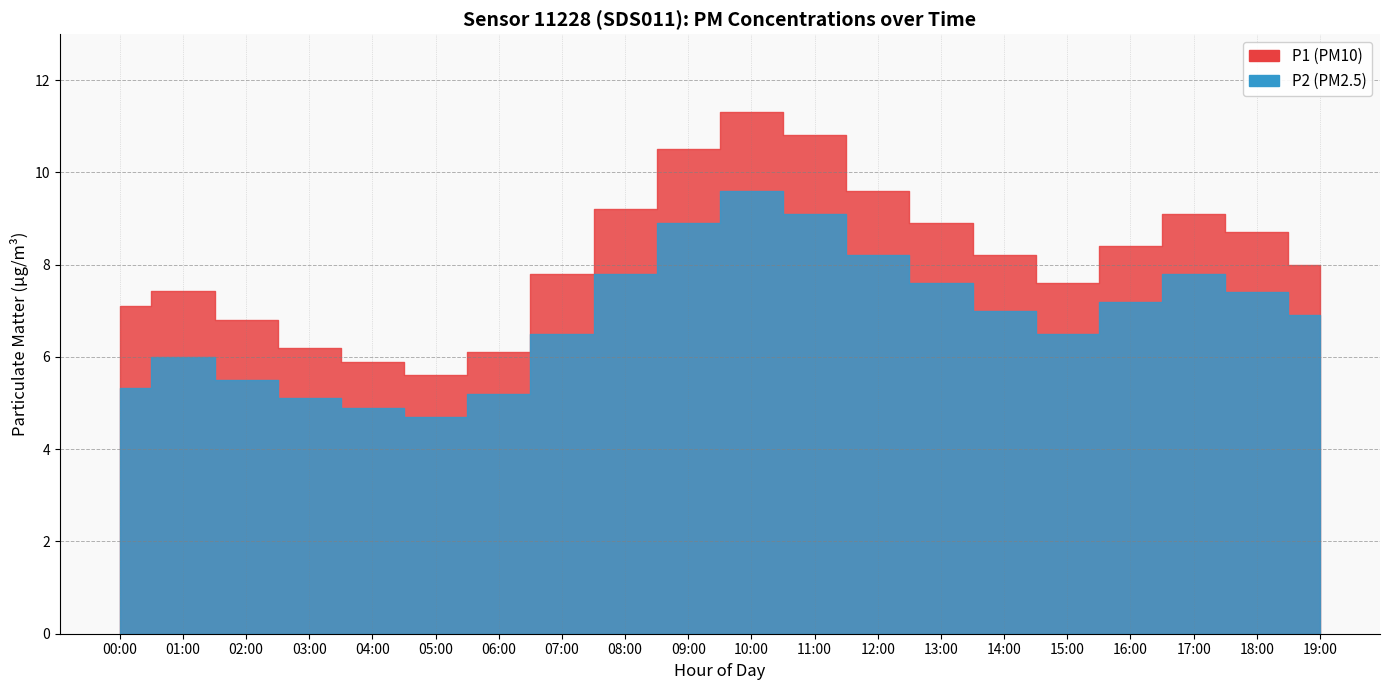

What value does the P2 series have at 18:00?

7.4